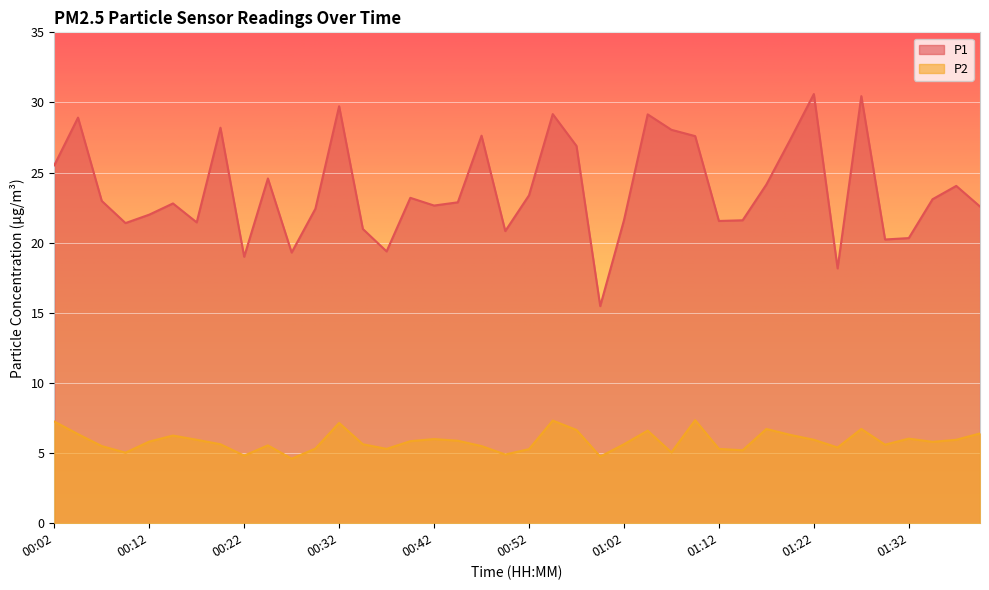

What is the label of the 22nd point from the right?

00:47